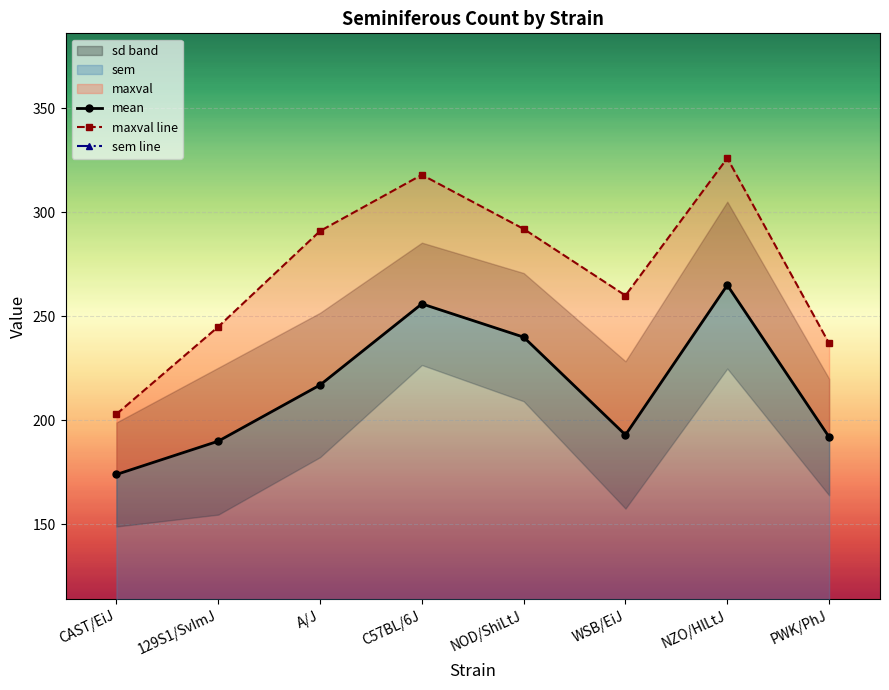

List the labels in order of maxval line value, smallest first.

CAST/EiJ, PWK/PhJ, 129S1/SvImJ, WSB/EiJ, A/J, NOD/ShiLtJ, C57BL/6J, NZO/HlLtJ